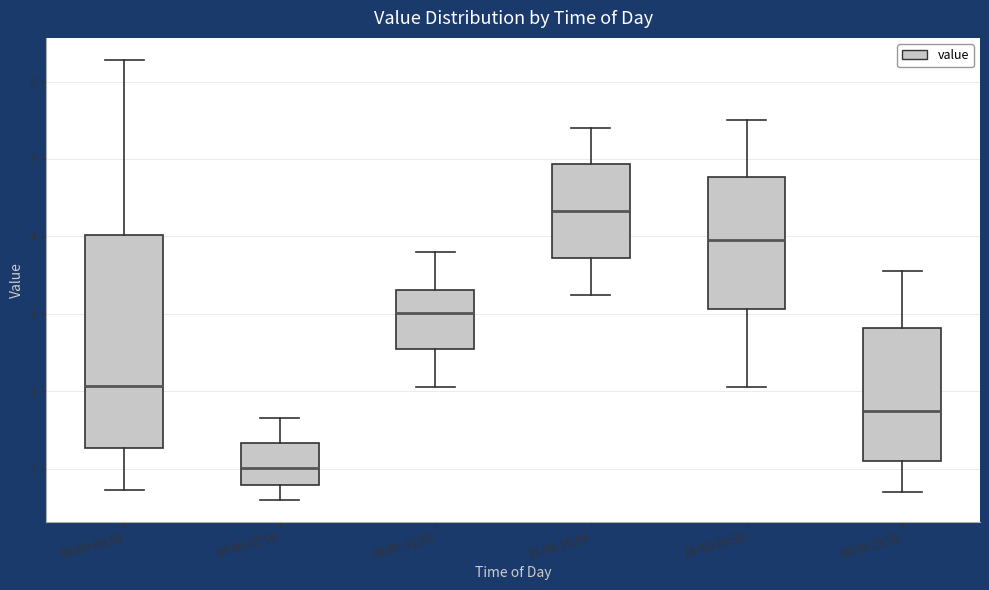

Comparing the boxes themselves (not the whiskers), which one is the tallest?

00:00-03:59